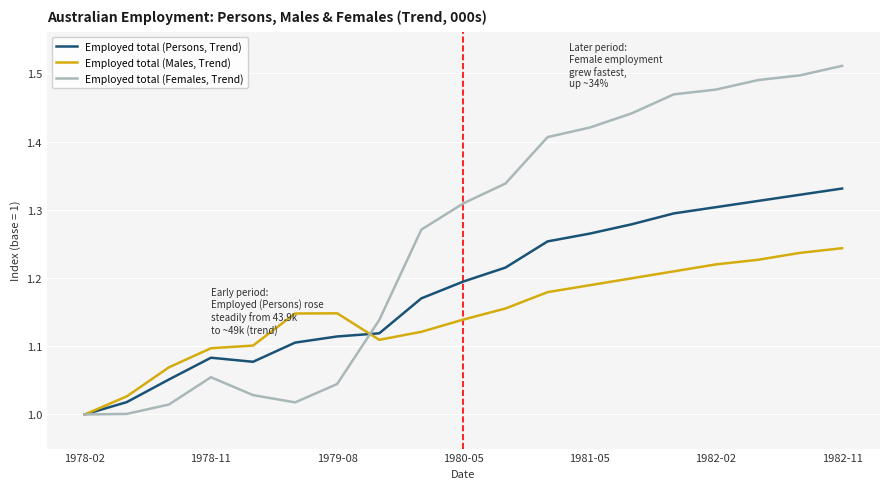

Rank the series by their maximum value, from highest to lowest.

Employed total (Females, Trend), Employed total (Persons, Trend), Employed total (Males, Trend)